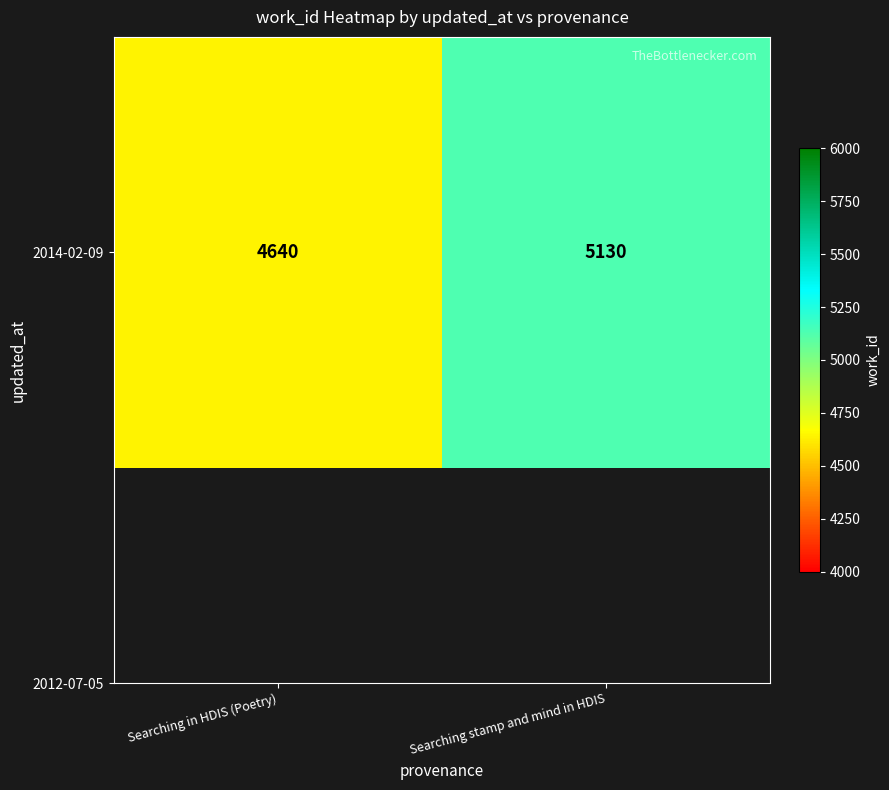

Reading left to right, extract all data points from this chart.

4640	5130